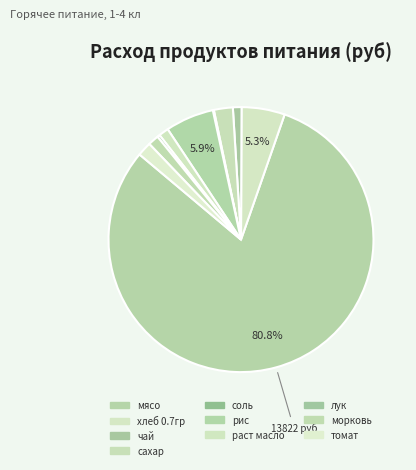

To the nearest percent, what is the difference between the largest and smallest slice percentages?

81%